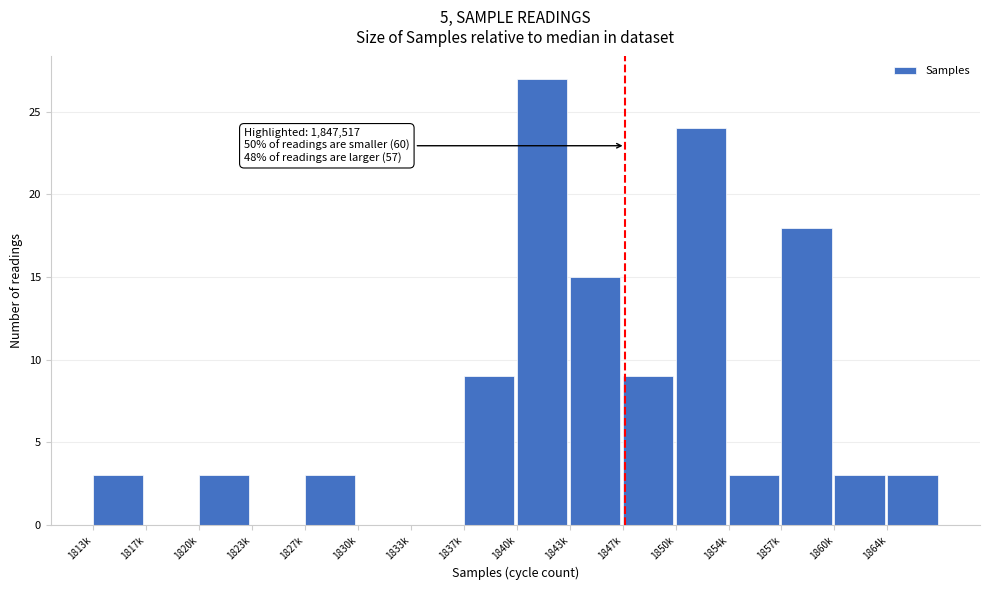

Reading left to right, transcribe all the data shown in this chart.

1813k=3	1817k=0	1820k=3	1823k=0	1827k=3	1830k=0	1833k=0	1837k=9	1840k=27	1843k=15	1847k=9	1850k=24	1854k=3	1857k=18	1860k=3	1864k=3